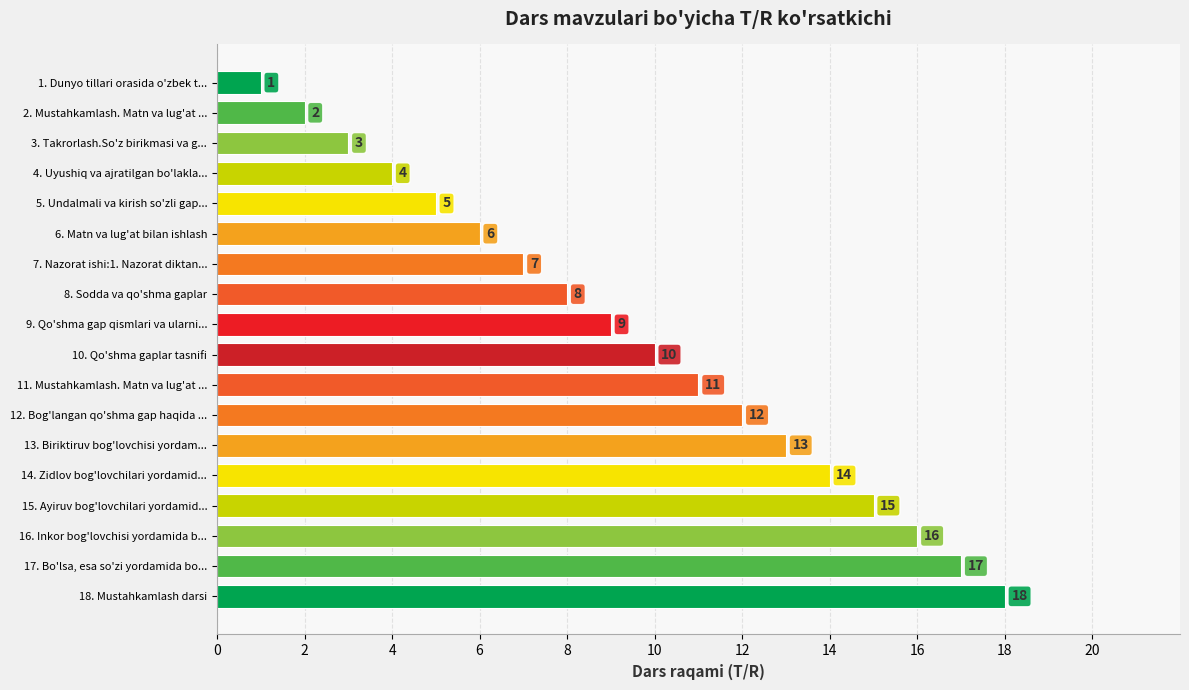

Between 10. Qo'shma gaplar tasnifi and 17. Bo'lsa, esa so'zi yordamida bo..., which is larger?

17. Bo'lsa, esa so'zi yordamida bo...